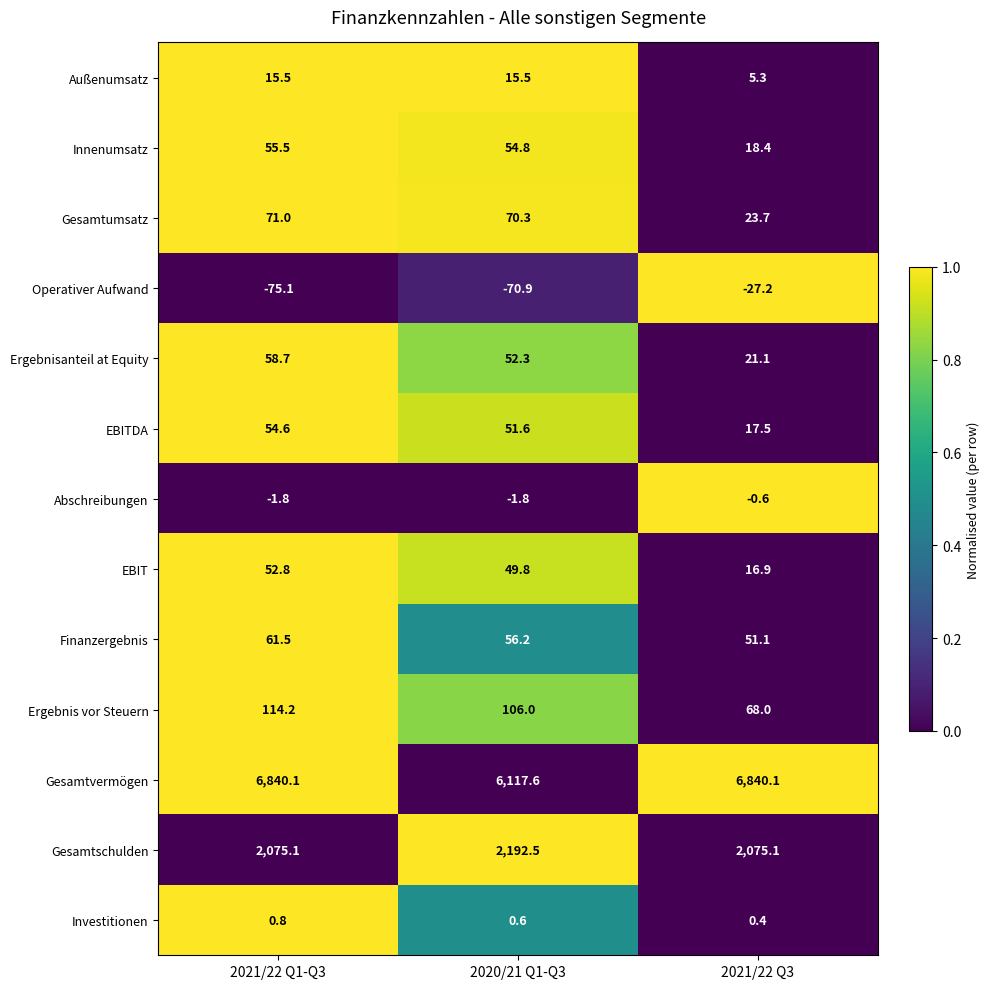

What is the average value of the Abschreibungen series?

-1.4